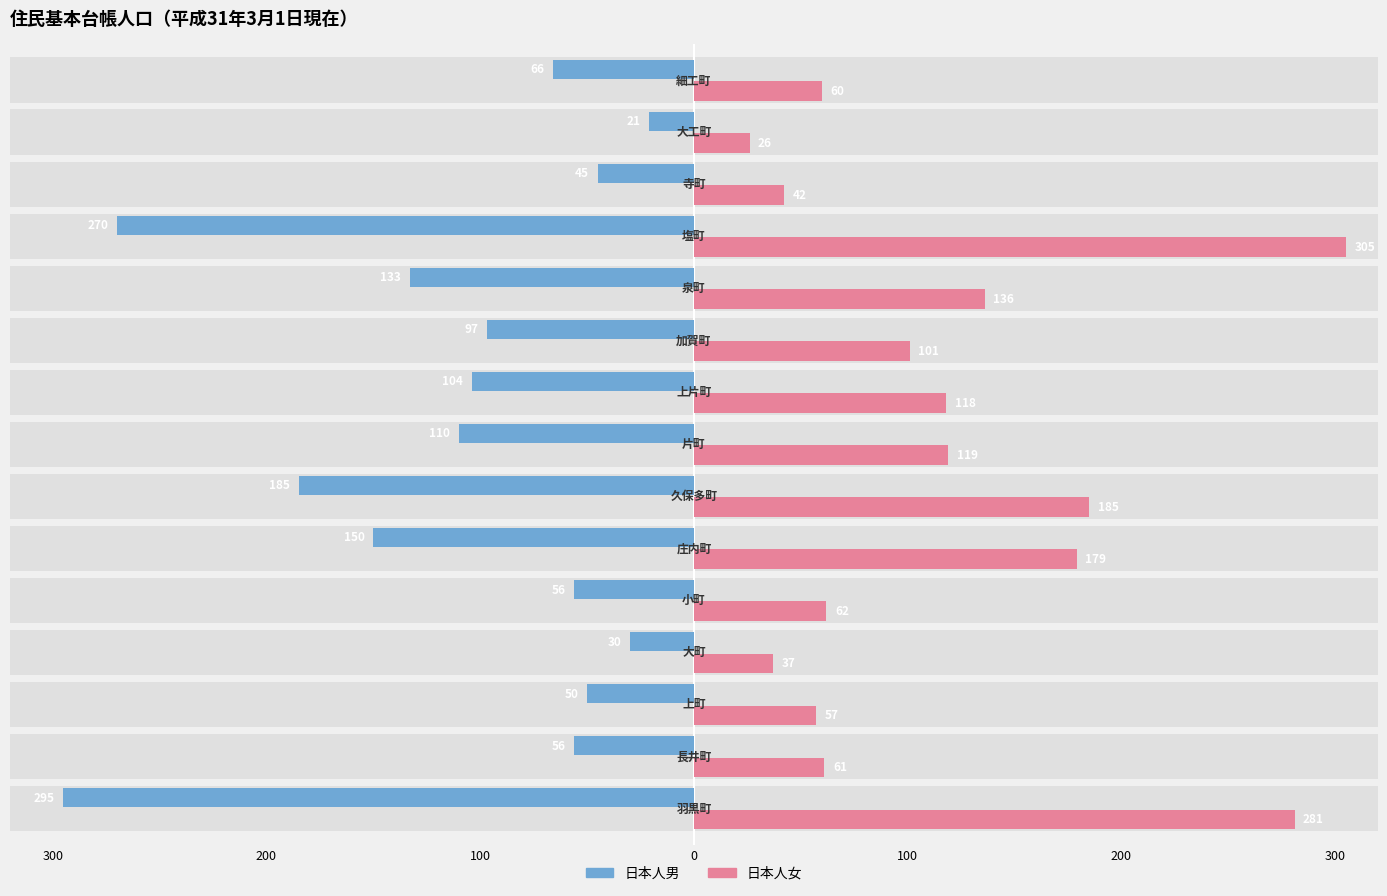

How many bars are there in each group?

2